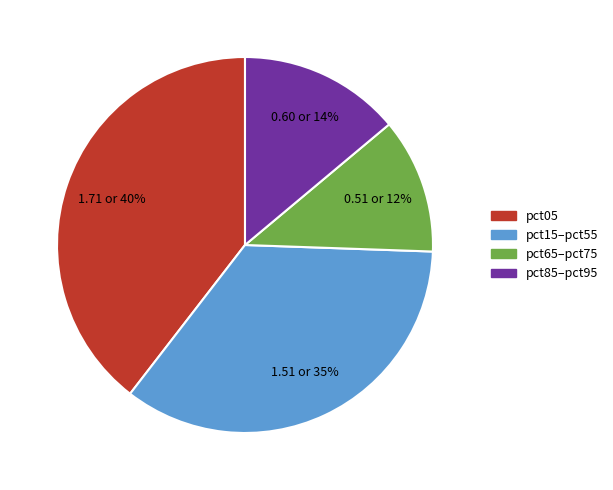

How many slices are in this pie chart?

4